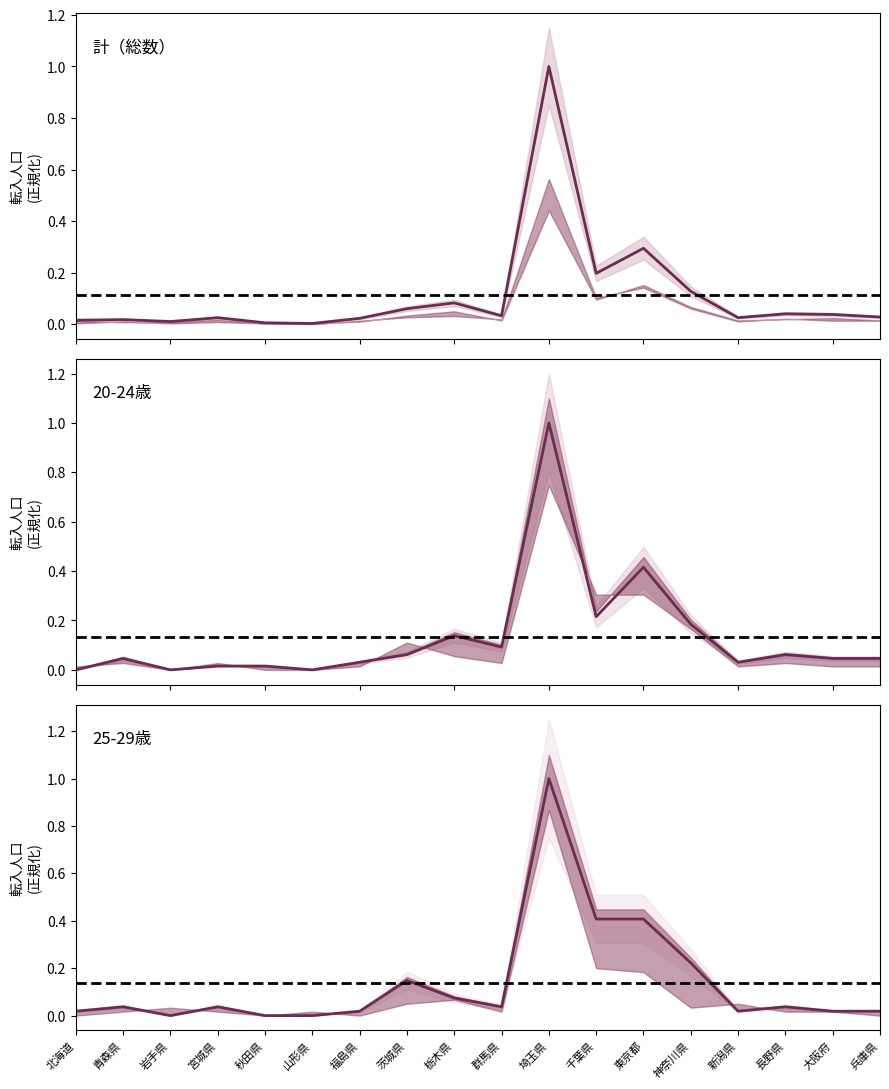

What is the label of the 5th point from the right?

神奈川県